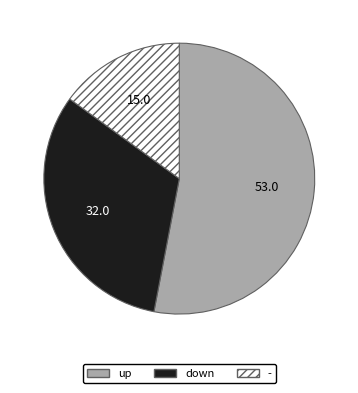

Combined, do up and - account for over 50%?

Yes